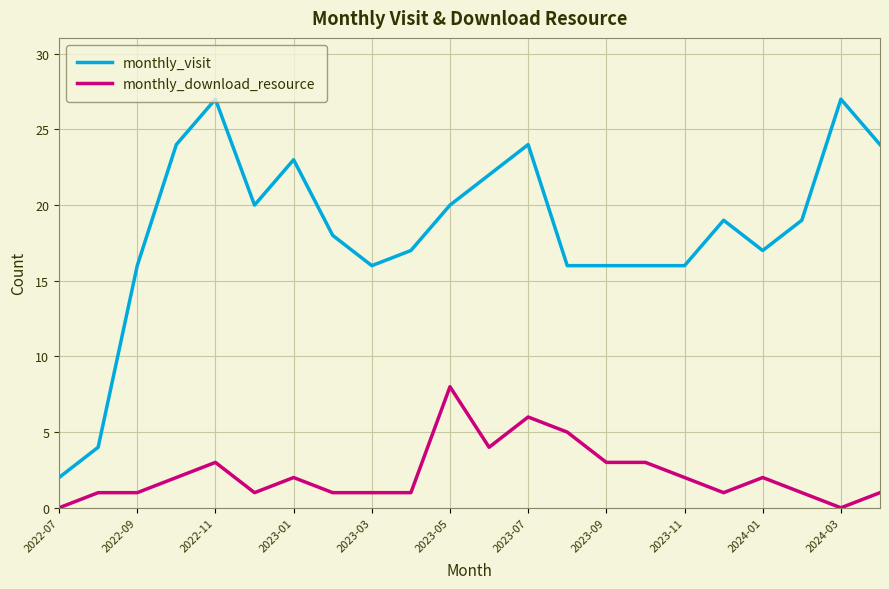

True or false: monthly_download_resource has more than 2 interior local peaks.

True